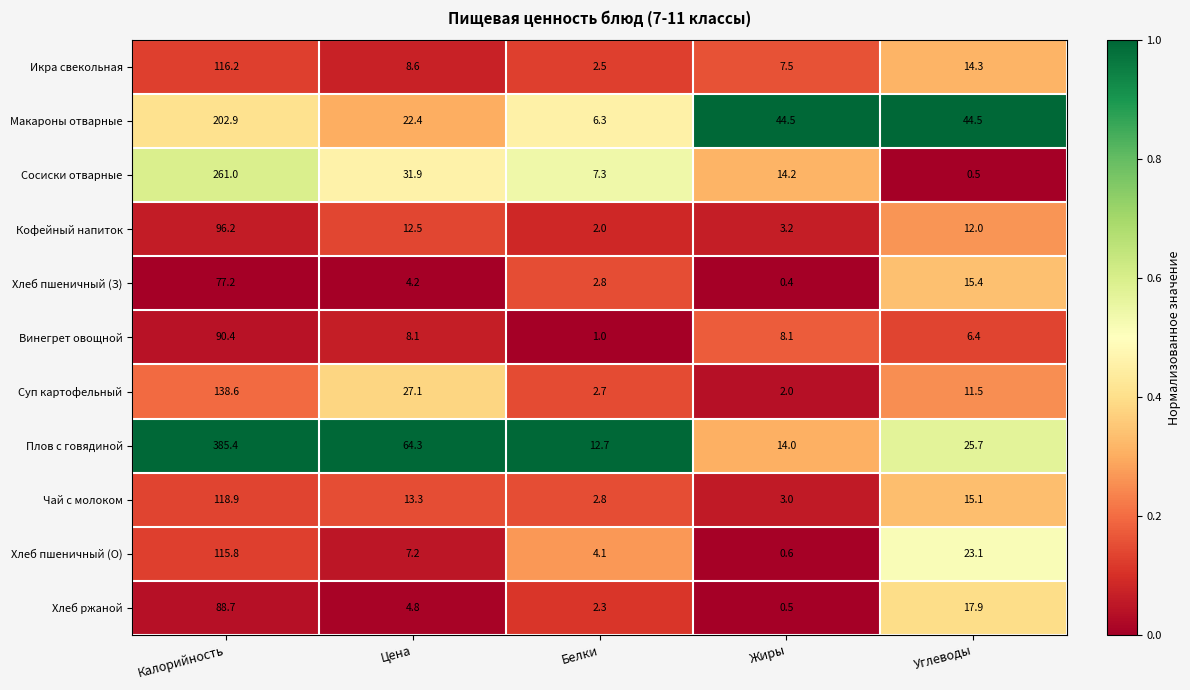

The value of Винегрет овощной at Калорийность is 157.9. True or false?

False